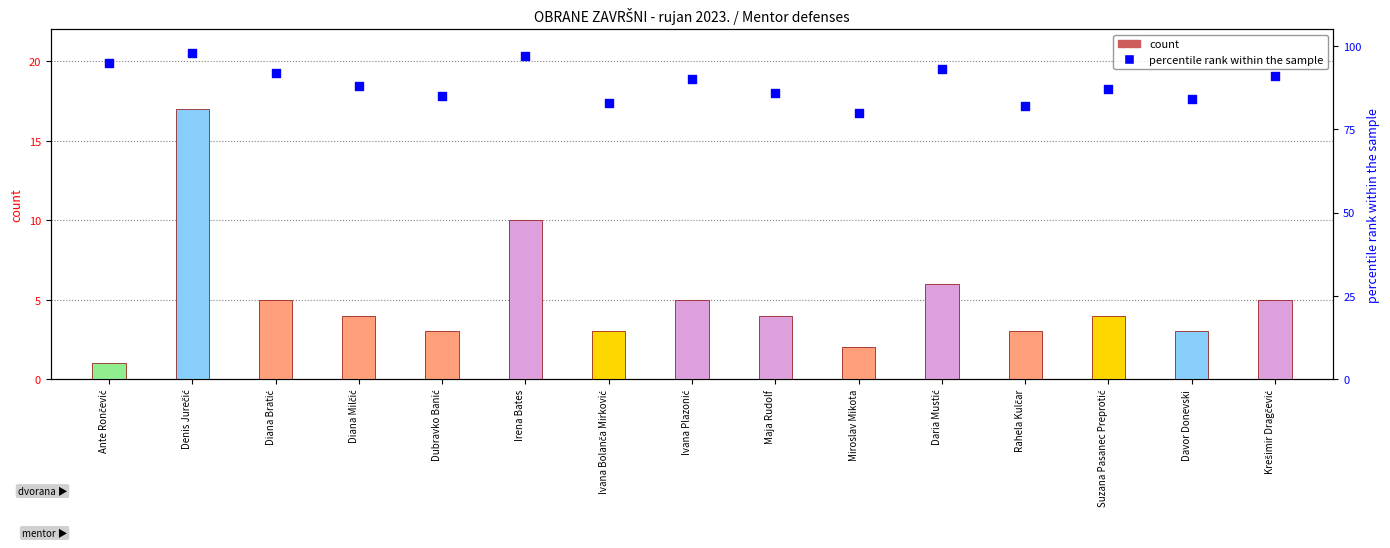

Which series reaches the maximum Y coordinate?

percentile rank within the sample